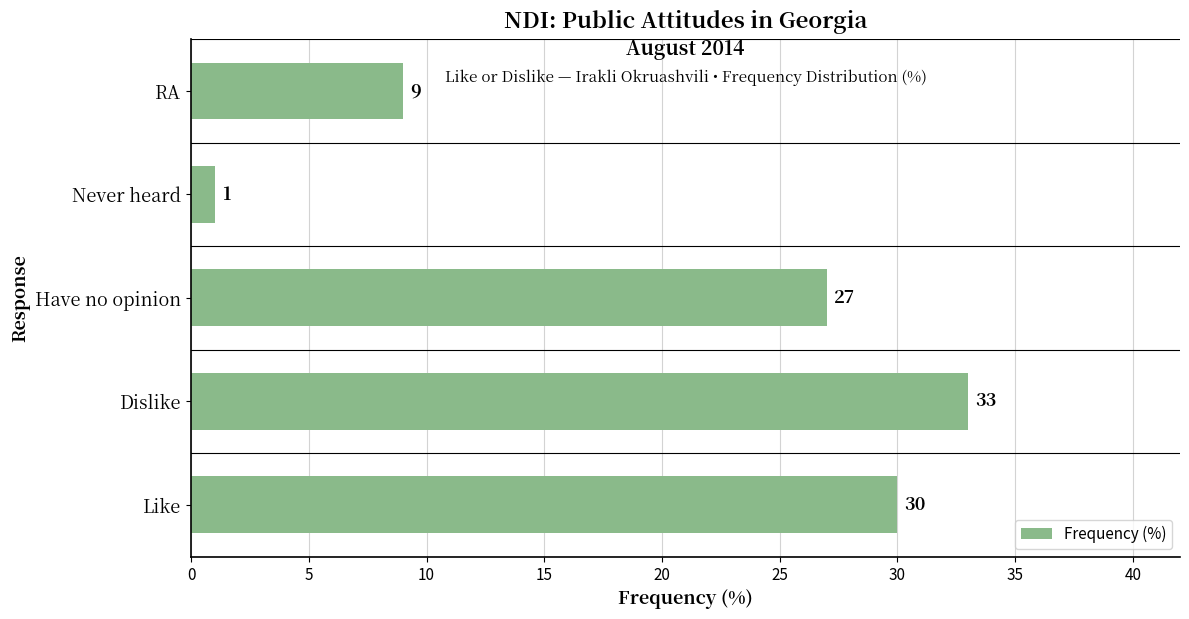

Which label corresponds to the smallest value in the chart?

Never heard